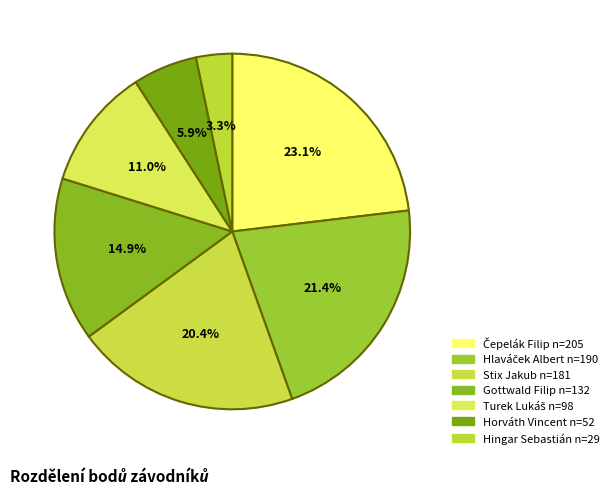

The Gottwald Filip slice represents 3% of the pie. True or false?

False